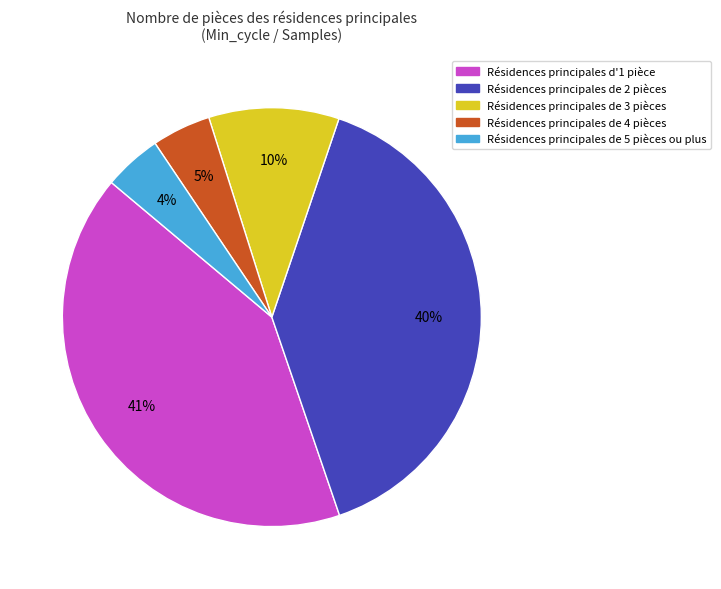

Does any single category account for the majority?

No